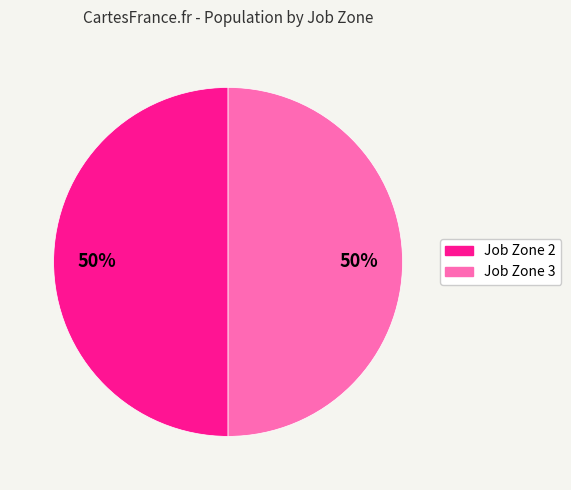

To the nearest percent, what percentage of the pie is Job Zone 3?

50%